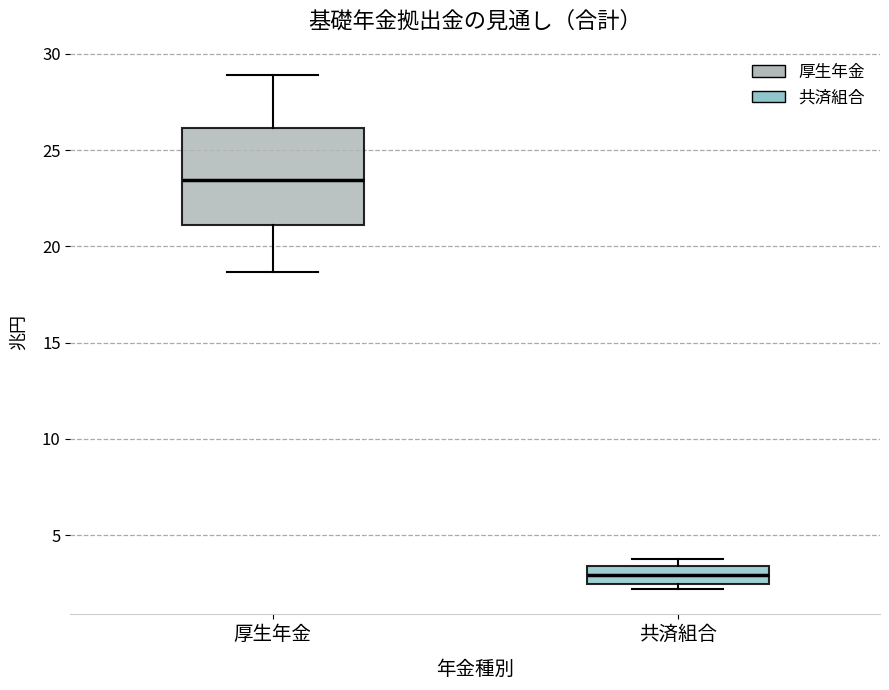

Reading left to right, read every box against the y-axis: the position of its median line, the range the box covers, and the ends of its whiskers. The values are not printed on the chart, so give them approximately, as read against the axis.

厚生年金: median 23.5, box 21.0 to 26.0, whiskers 18.5 to 29.0
共済組合: median 3.0, box 2.5 to 3.5, whiskers 2.0 to 4.0